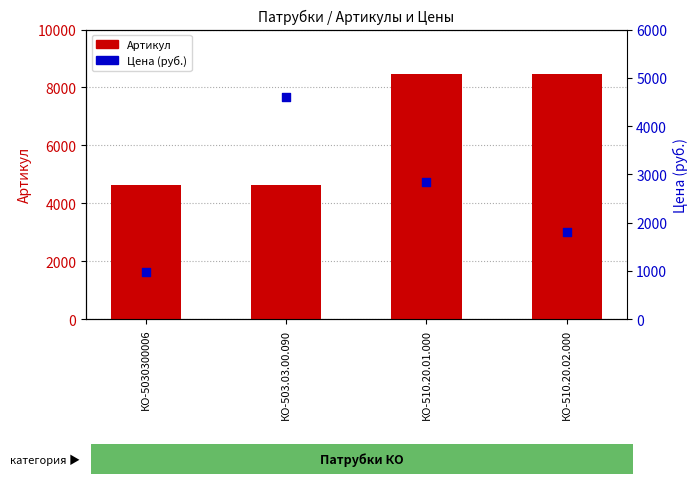

At how many categories does at least one series exceed 7277?

2